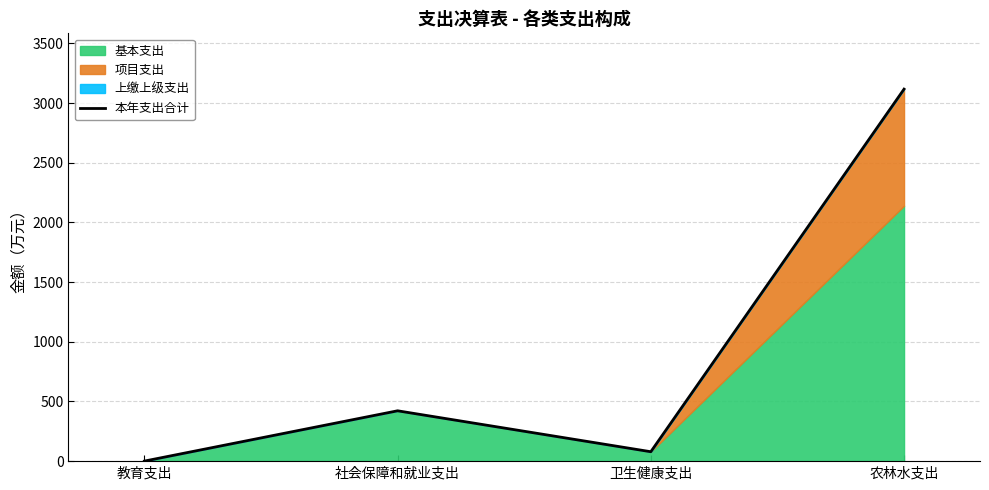

What is the sum of the values at 卫生健康支出 and 教育支出?

79.2